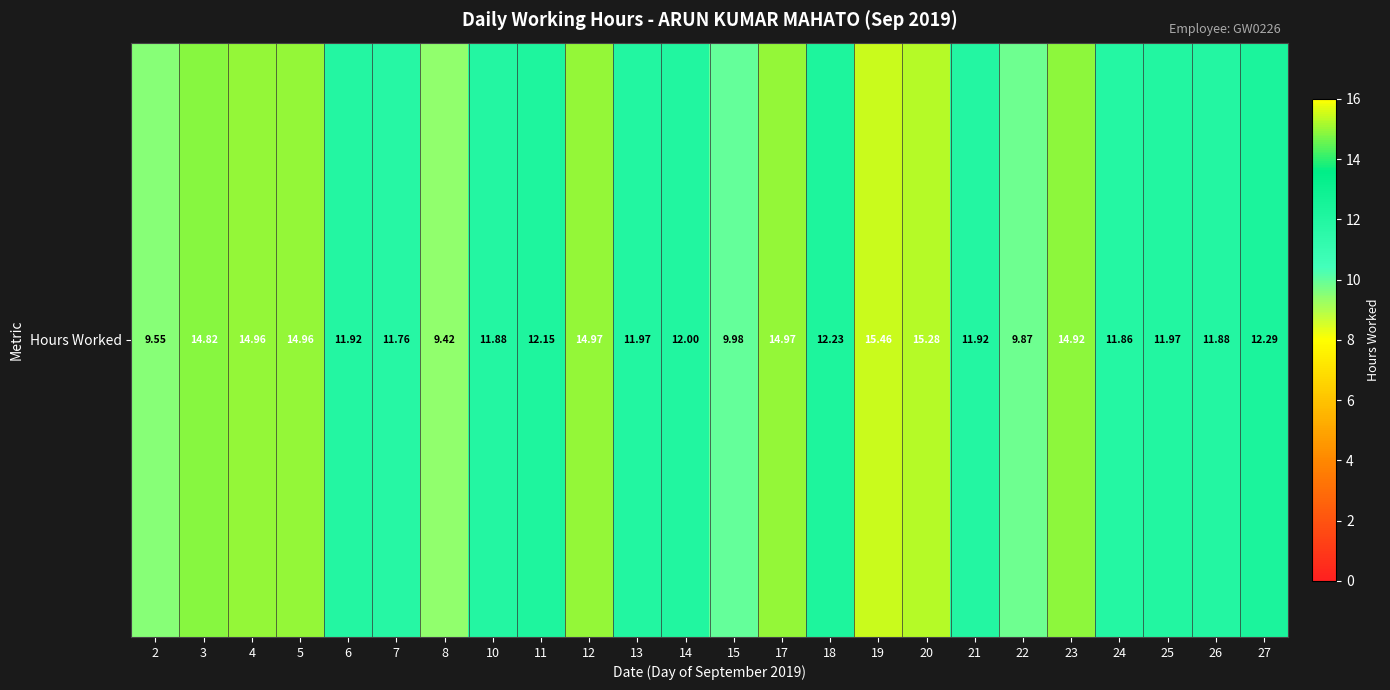

What is the change in value from 12 to 21?

-3.1